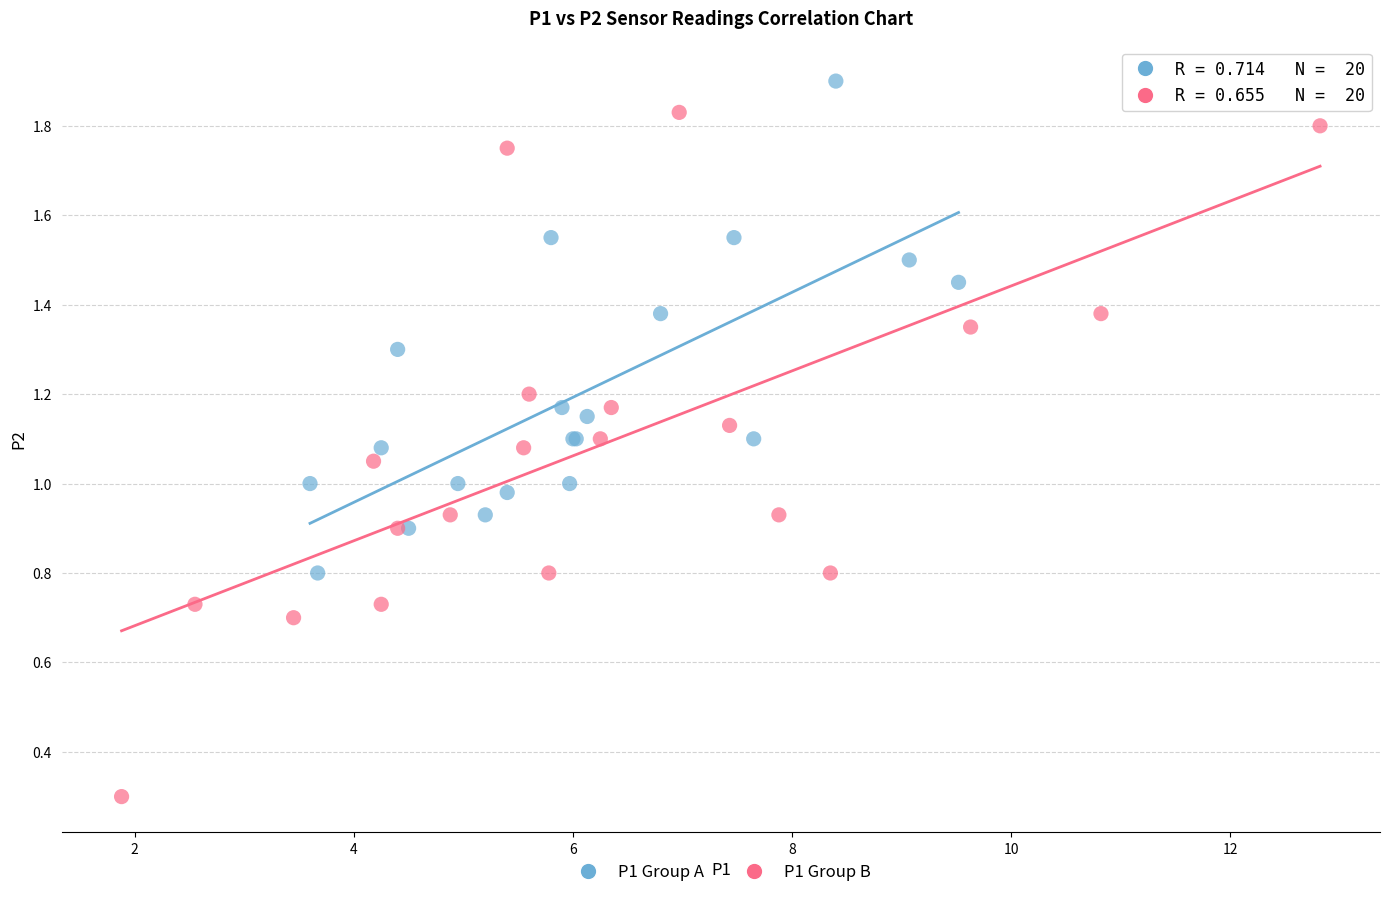

Which series has the widest spread of Y values?

P1 Group B